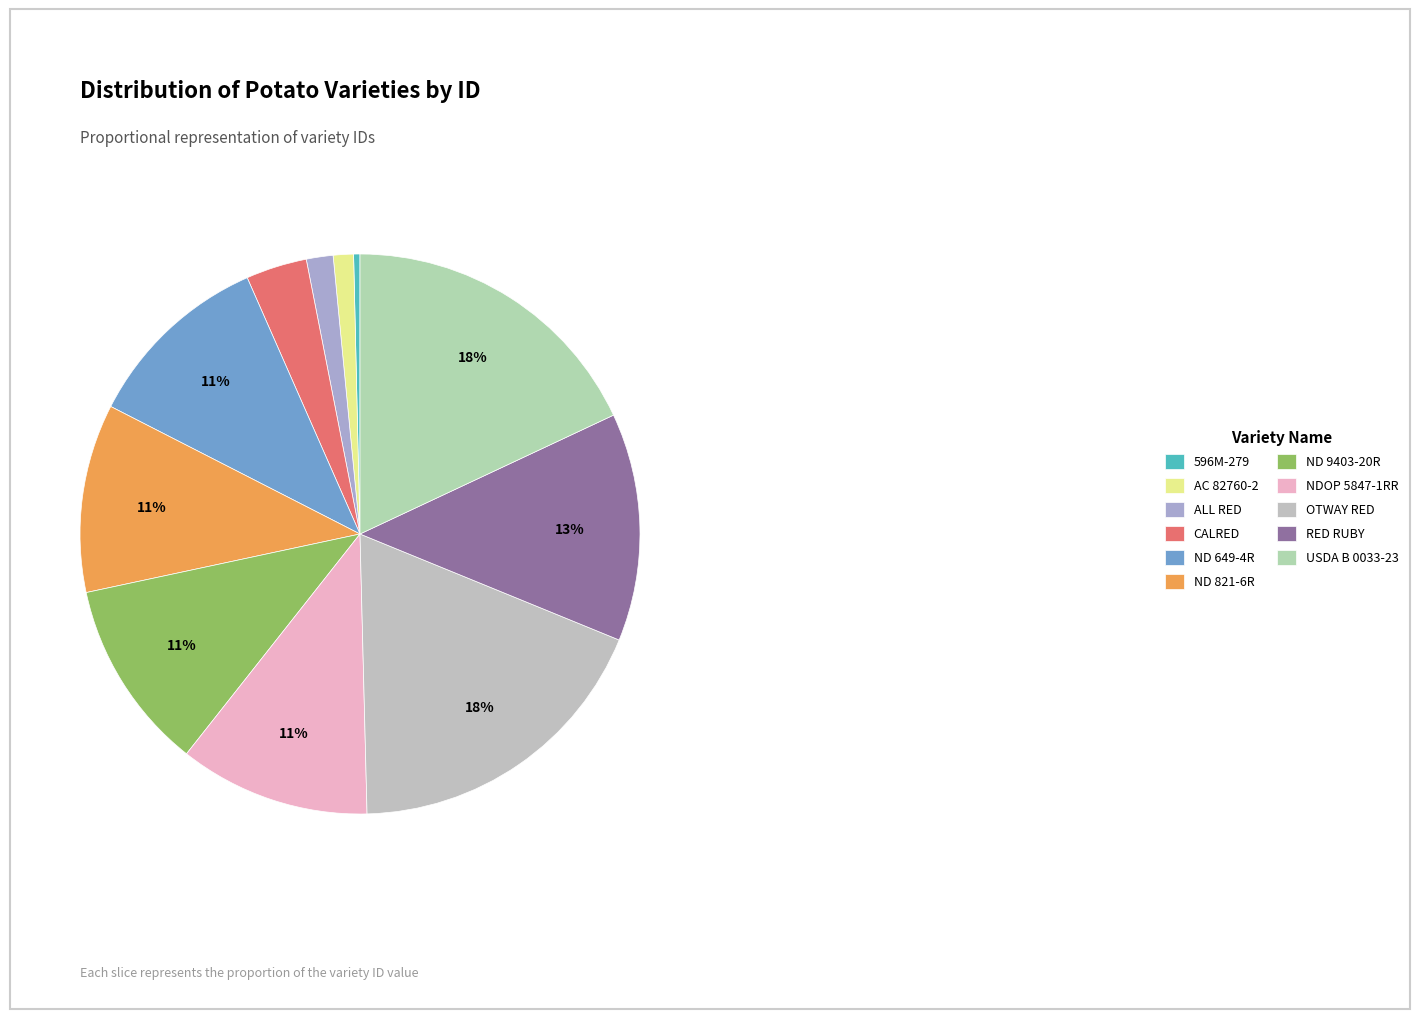

To the nearest percent, what portion does AC 82760-2 represent?

1%